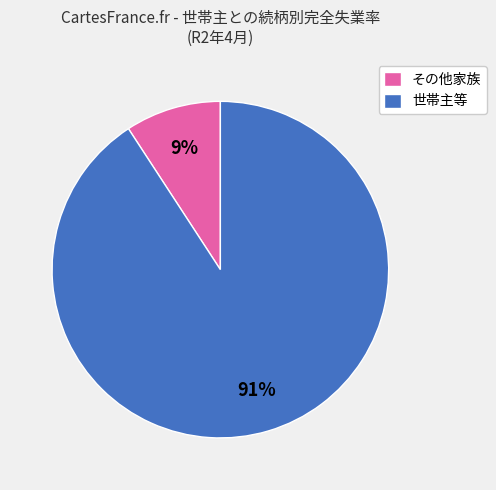

True or false: その他家族 accounts for 9% of the total.

True